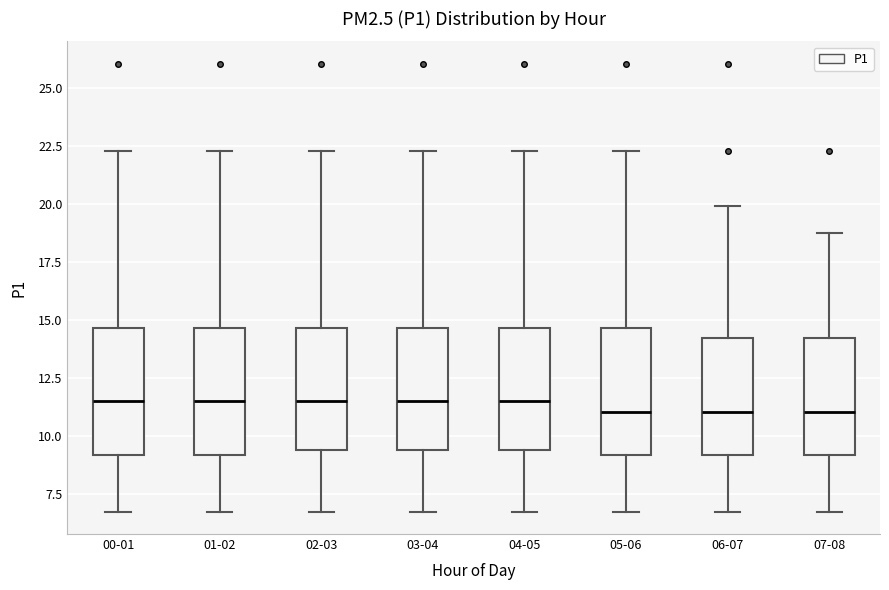

Reading left to right, transcribe this box plot: for each box, give where its median line is, the range the box spans, and where its two whiskers end, as read against the y-axis. The values are not printed on the chart, so give them approximately, as read against the axis.

00-01: median 11.5, box 9.0 to 14.5, whiskers 6.5 to 22.5
01-02: median 11.5, box 9.0 to 14.5, whiskers 6.5 to 22.5
02-03: median 11.5, box 9.5 to 14.5, whiskers 6.5 to 22.5
03-04: median 11.5, box 9.5 to 14.5, whiskers 6.5 to 22.5
04-05: median 11.5, box 9.5 to 14.5, whiskers 6.5 to 22.5
05-06: median 11.0, box 9.0 to 14.5, whiskers 6.5 to 22.5
06-07: median 11.0, box 9.0 to 14.0, whiskers 6.5 to 20.0
07-08: median 11.0, box 9.0 to 14.0, whiskers 6.5 to 19.0